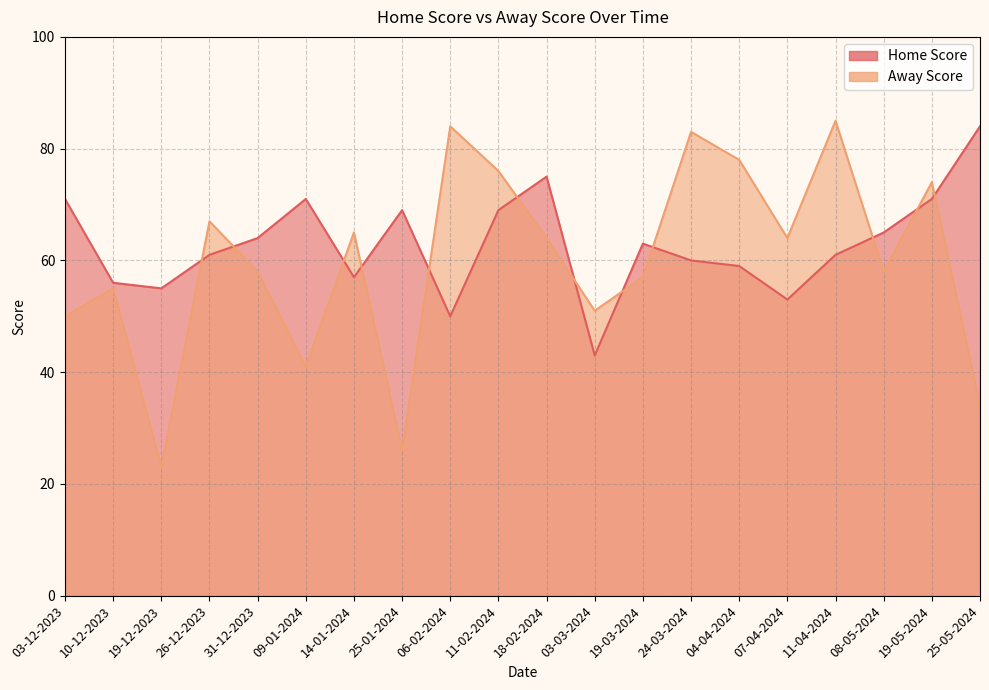

At which label is Home Score closest to 63?

19-03-2024